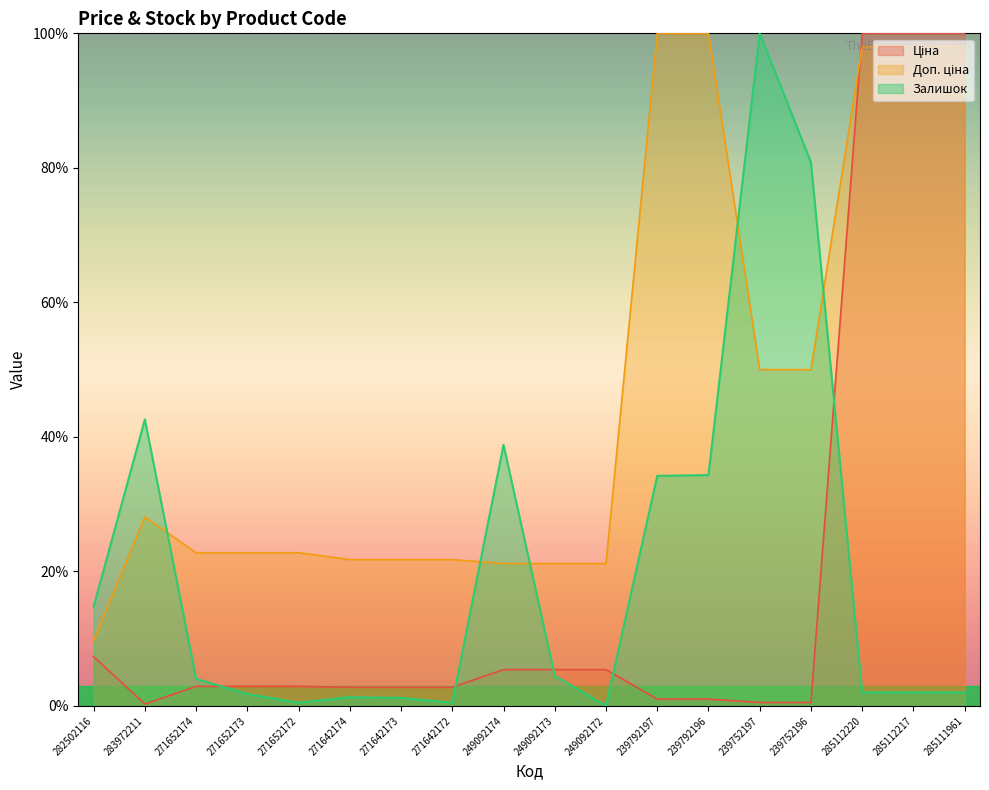

What is the label of the 9th point from the left?

249092174